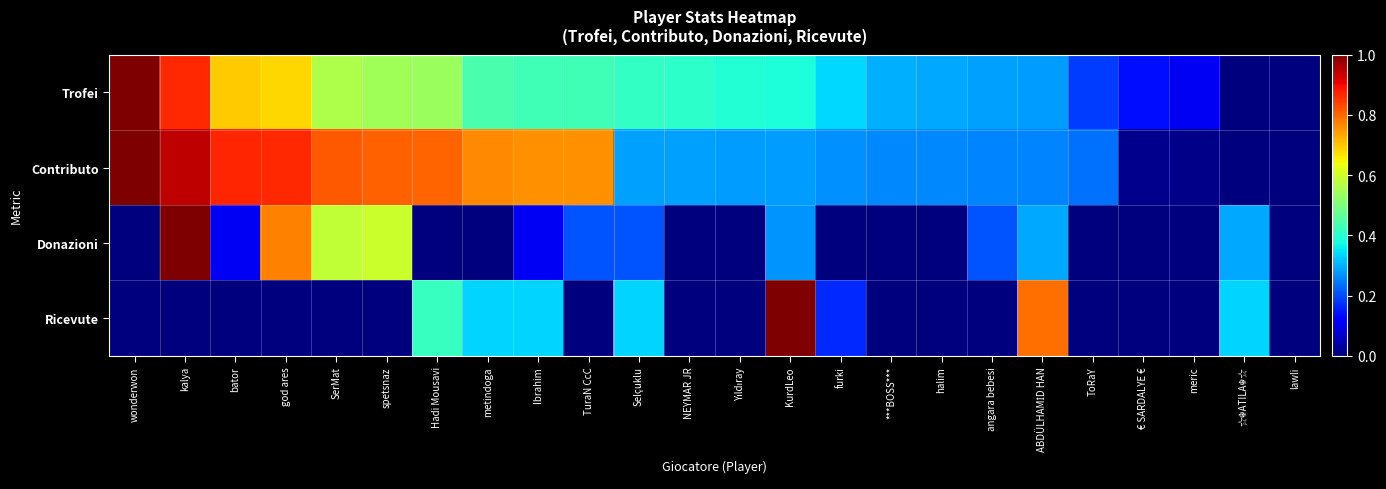

Between kalya and spetsnaz, which series saw the biggest shift?

Donazioni